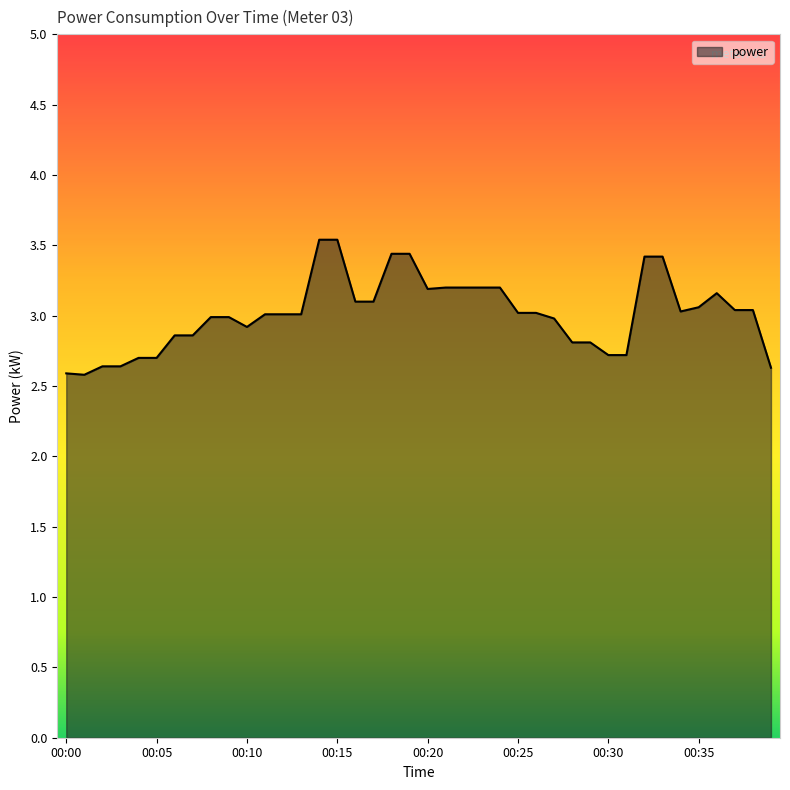

What is the maximum value shown in the chart?

3.5